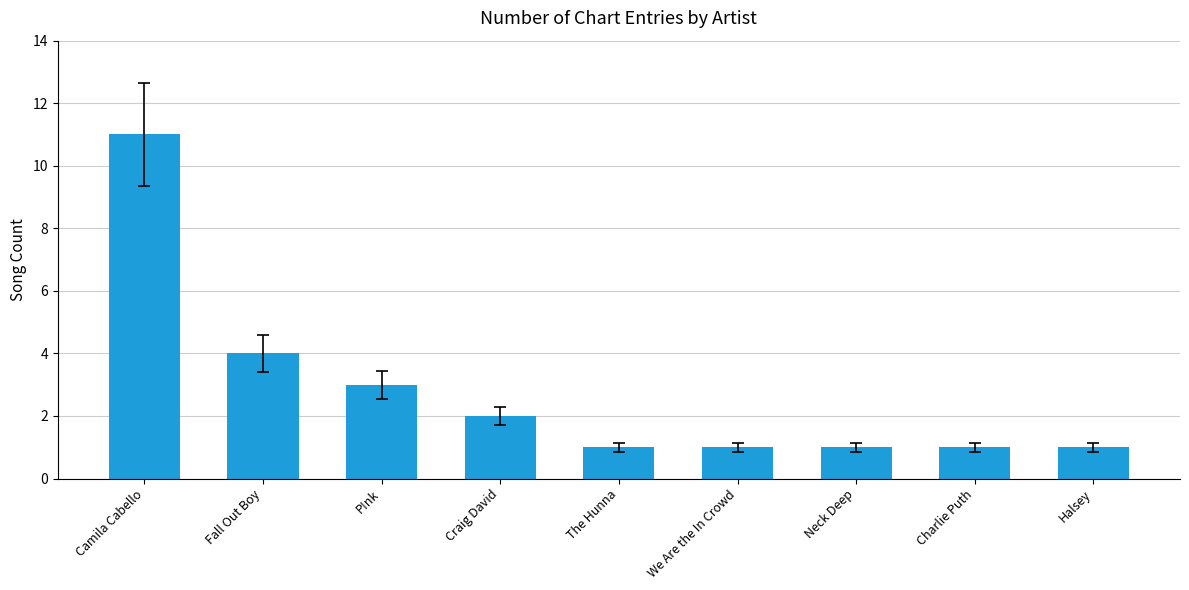

The chart shows a value of 1 at Neck Deep. True or false?

True